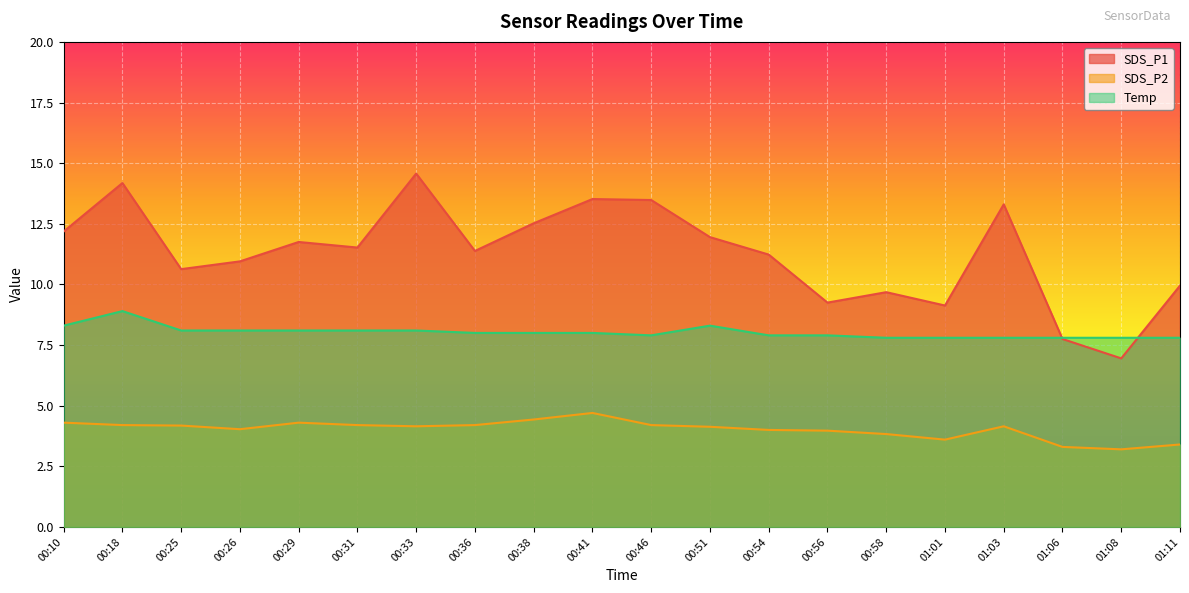

Between 00:46 and 00:54, which series saw the biggest shift?

SDS_P1